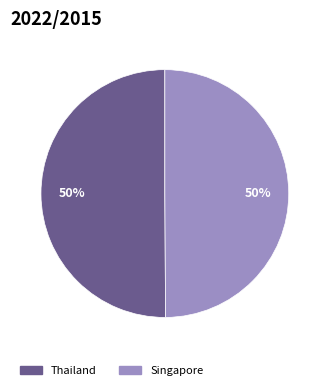

Do Thailand and Singapore together represent more than half of the pie?

Yes